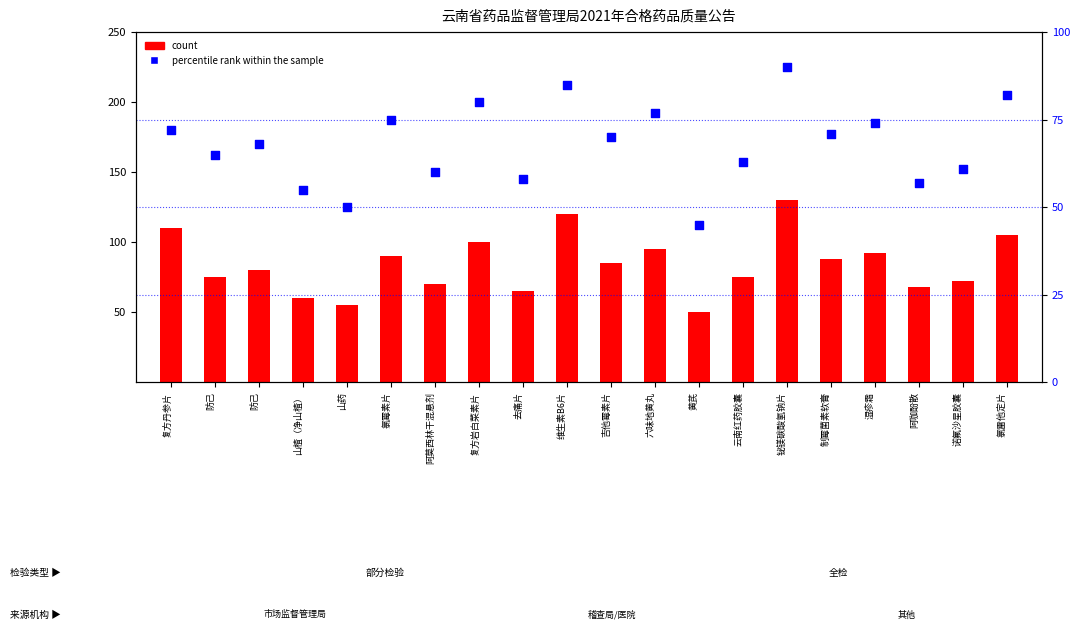

Which series has the widest spread of Y values?

count